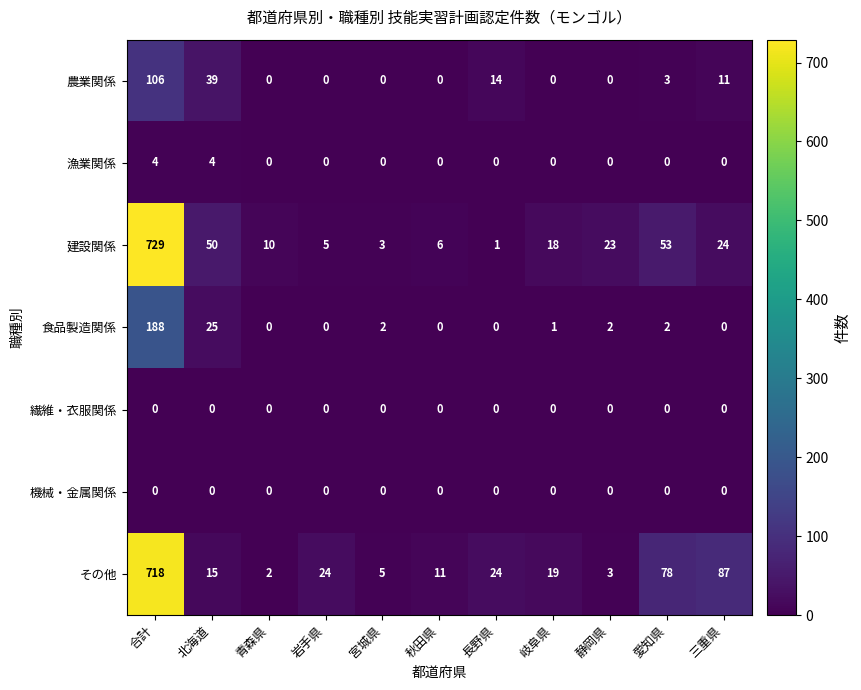

The 建設関係 series shows 11 at 岐阜県. True or false?

False